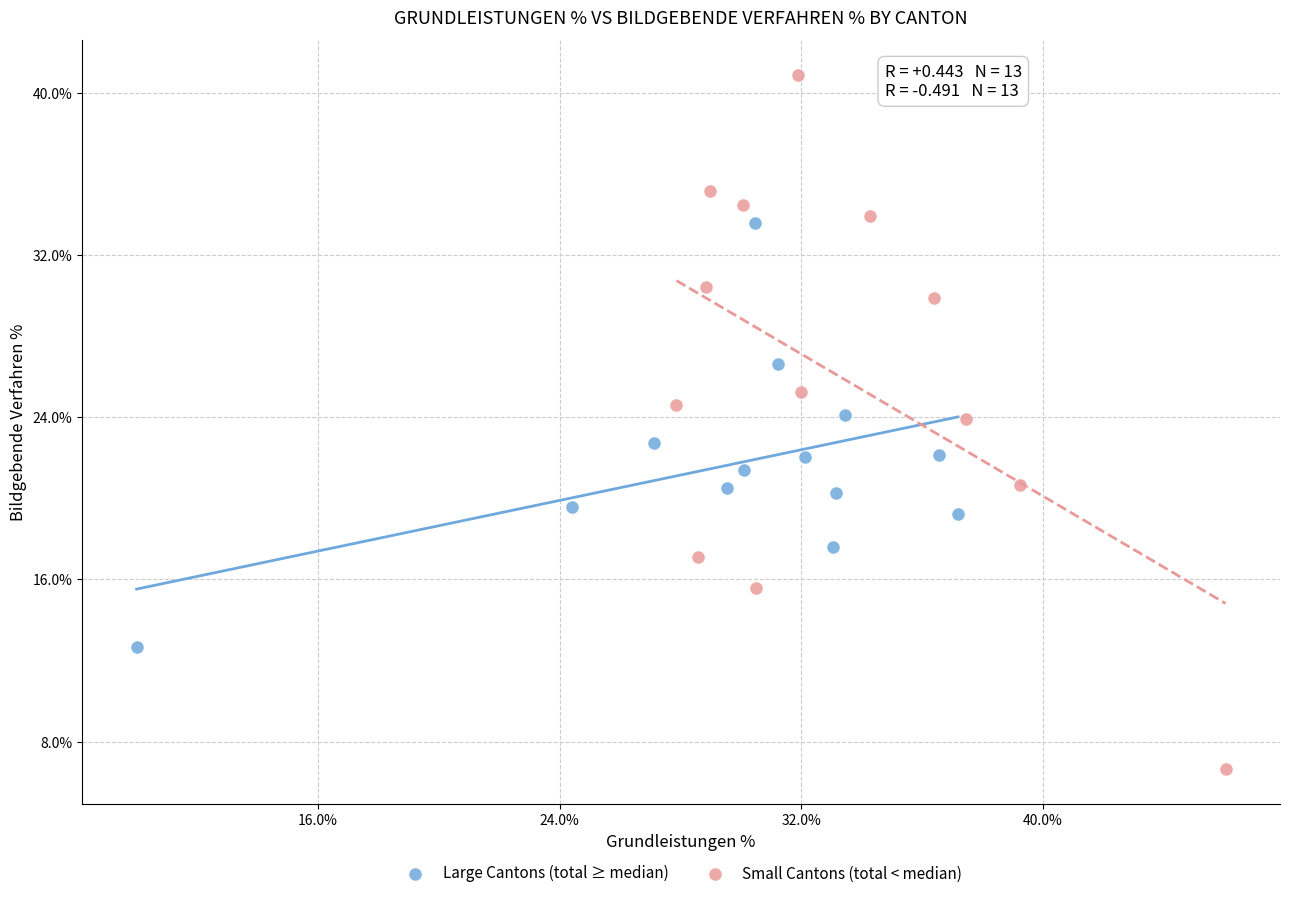

Which series contains the lowest Y value?

Small Cantons (total < median)